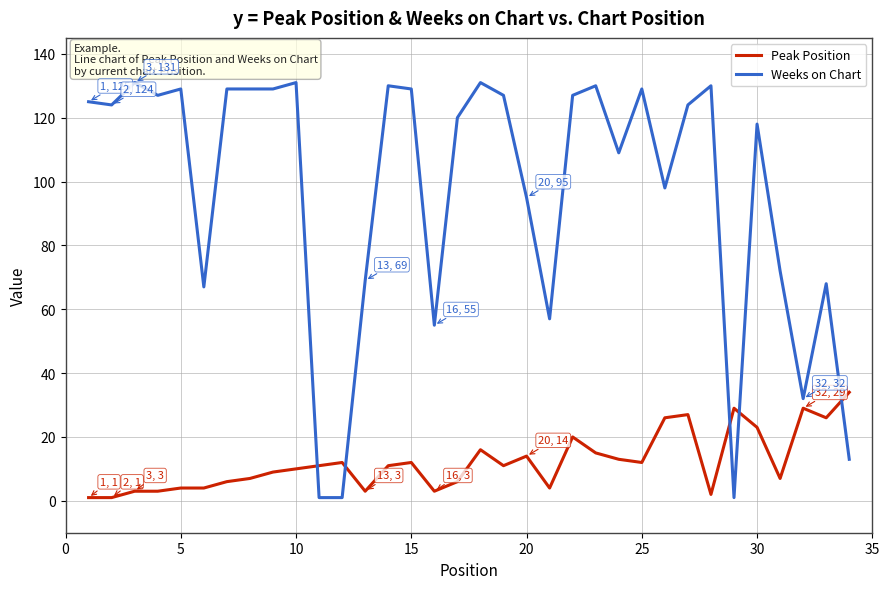

Rank the series by their maximum value, from lowest to highest.

Peak Position, Weeks on Chart